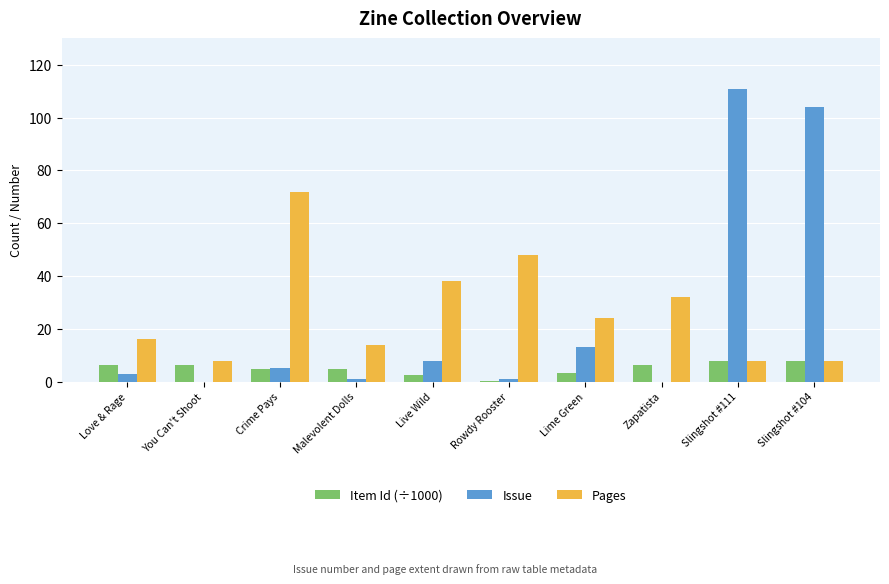

Which series changed the most between Rowdy Rooster and Lime Green?

Pages